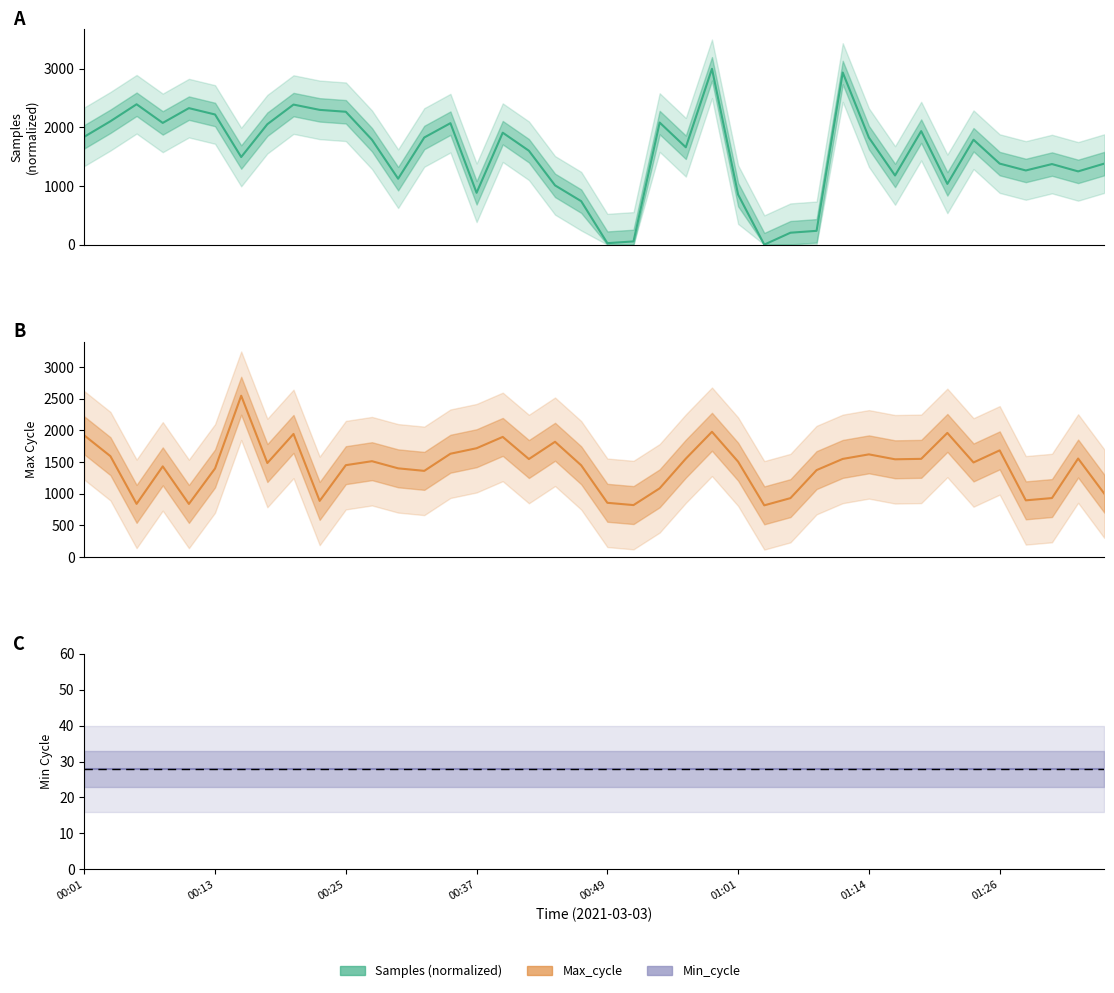

True or false: Max_cycle and Min_cycle intersect in this chart.

False